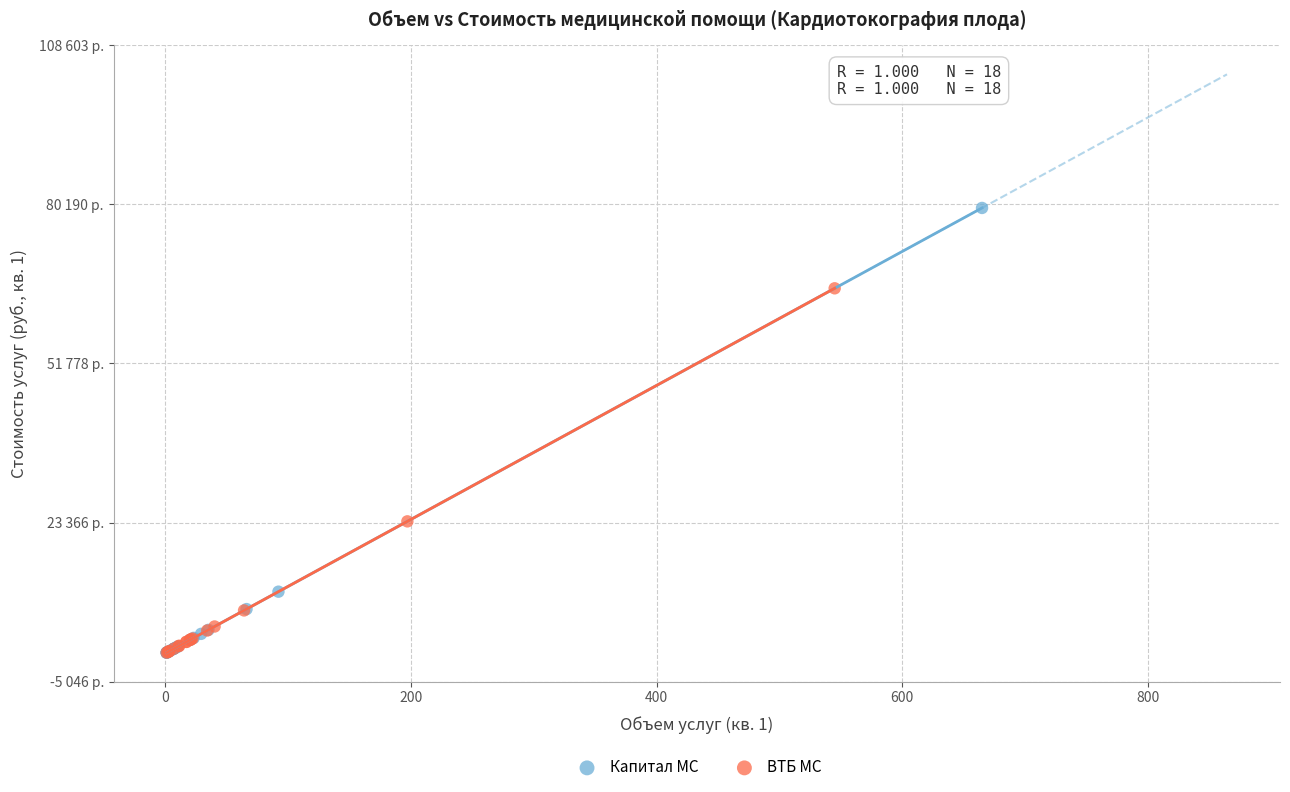

What are all the series names shown in the legend?

Капитал МС, ВТБ МС